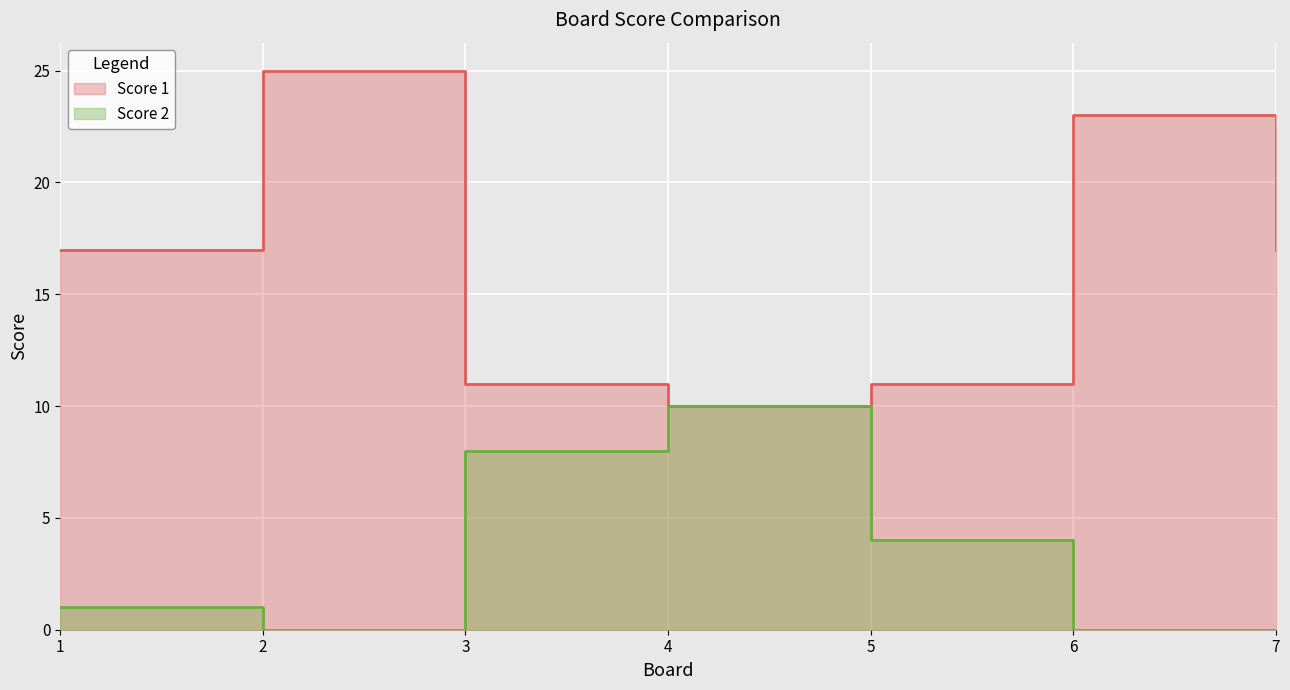

Where is the first local maximum for Score 2?

4